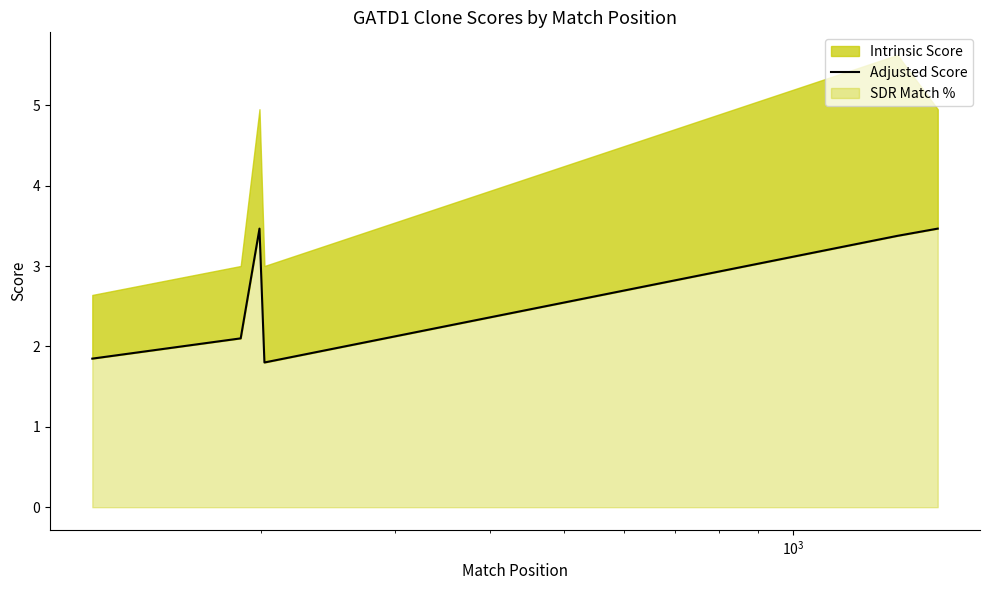

How many values are between 1 and 3?

3